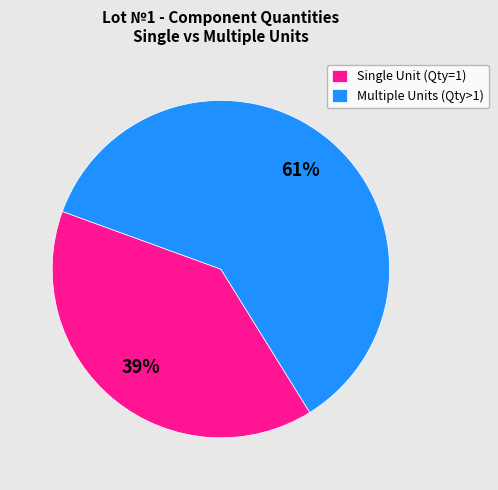

To the nearest percent, what portion does Multiple Units (Qty>1) represent?

61%